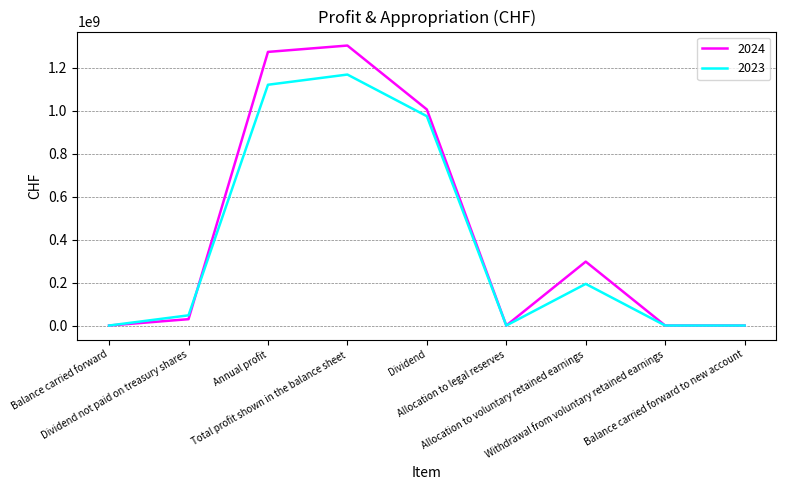

List the series in order of their peak value, highest first.

2024, 2023